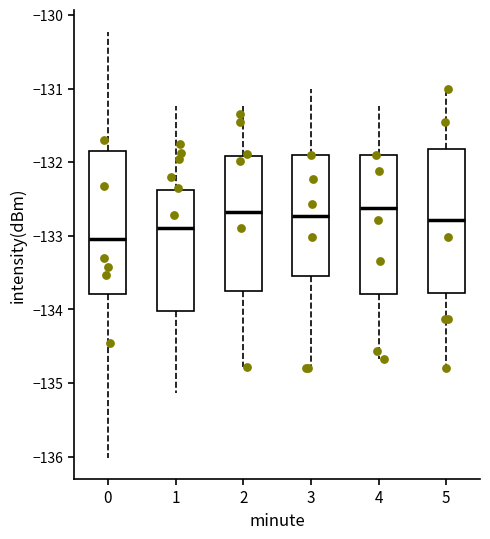

Reading left to right, transcribe this box plot: for each box, give where its median line is, the range the box spans, and where its two whiskers end, as read against the y-axis. The values are not printed on the chart, so give them approximately, as read against the axis.

0: median -133.0, box -133.8 to -131.9, whiskers -136.0 to -130.2
1: median -132.9, box -134.0 to -132.4, whiskers -135.1 to -131.2
2: median -132.7, box -133.8 to -131.9, whiskers -134.8 to -131.2
3: median -132.7, box -133.5 to -131.9, whiskers -134.8 to -131.0
4: median -132.6, box -133.8 to -131.9, whiskers -134.7 to -131.2
5: median -132.8, box -133.8 to -131.8, whiskers -134.8 to -131.0